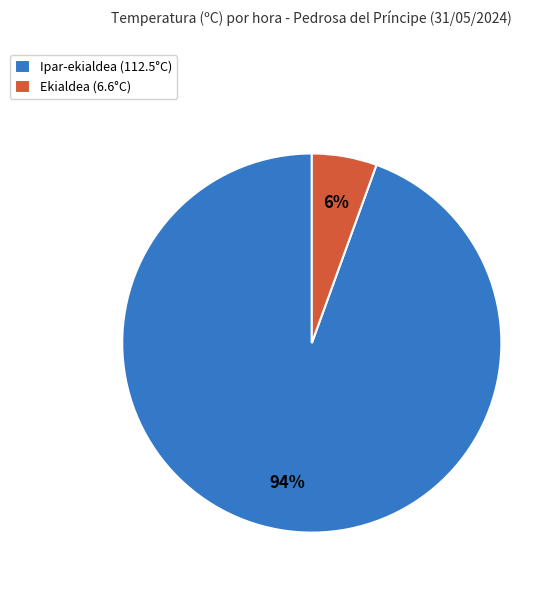

How many slices are in this pie chart?

2